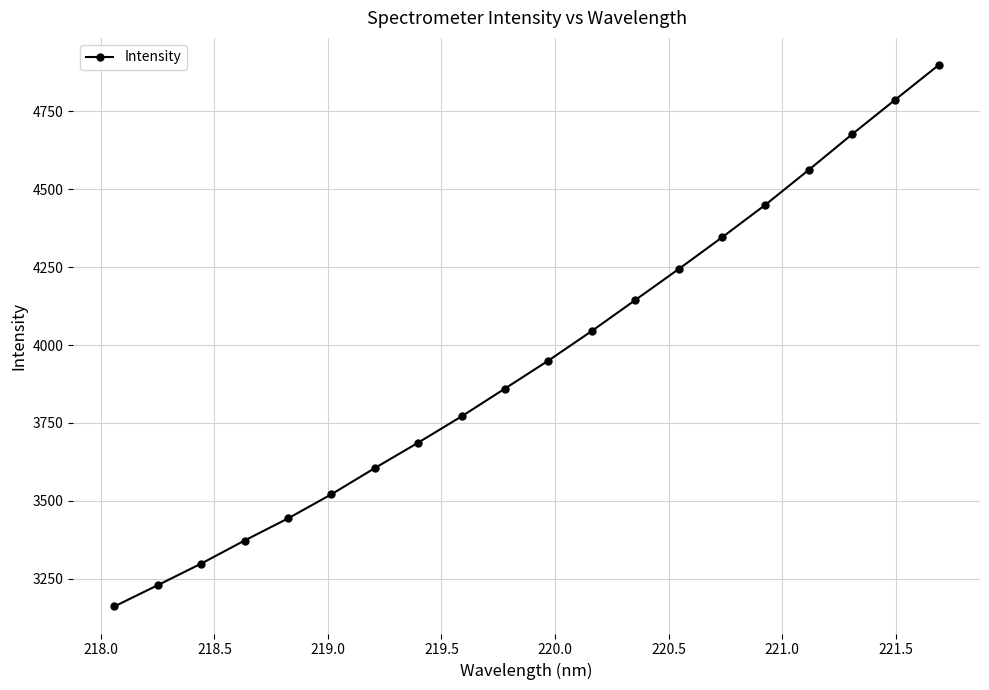

Reading left to right, extract all data points from this chart.

3160.7	3229.0	3298.2	3372.4	3443.4	3520.9	3605.0	3686.7	3771.1	3860.4	3950.2	4045.1	4144.3	4243.7	4345.5	4450.2	4562.2	4676.6	4788.2	4899.3